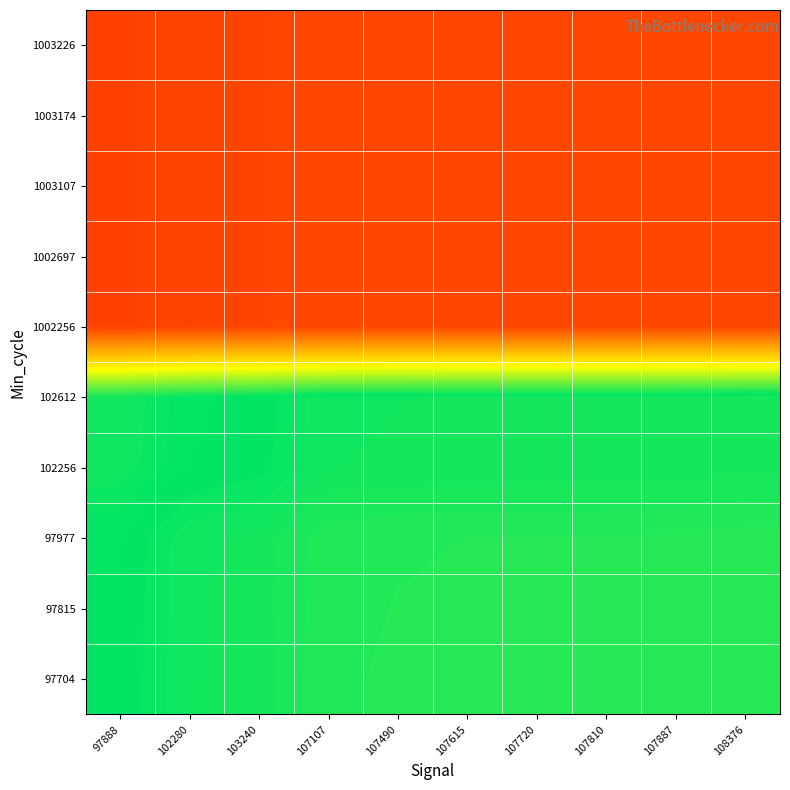

At 102280, list the series in order from largest to smallest.

1003226, 1003174, 1003107, 1002697, 1002256, 102612, 102256, 97977, 97815, 97704